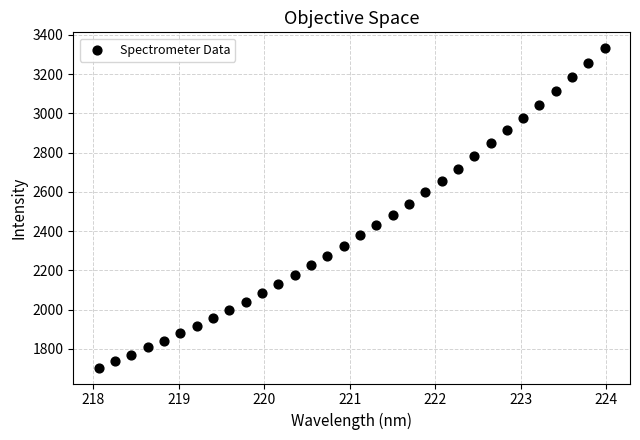

What is the range of X values (max minus min)?

5.9